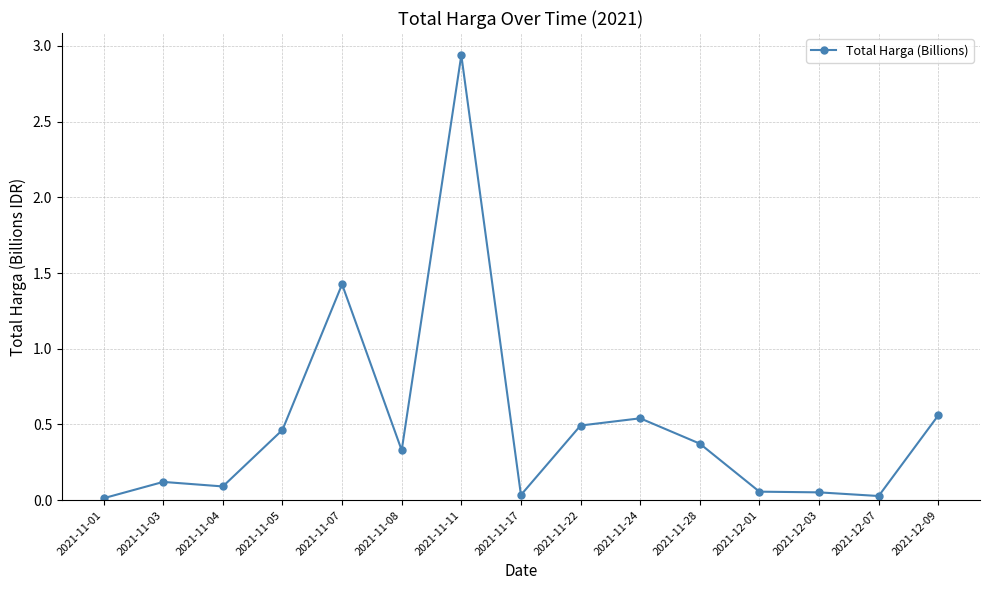

Is it true that the value at 2021-11-04 is 0.1?

True